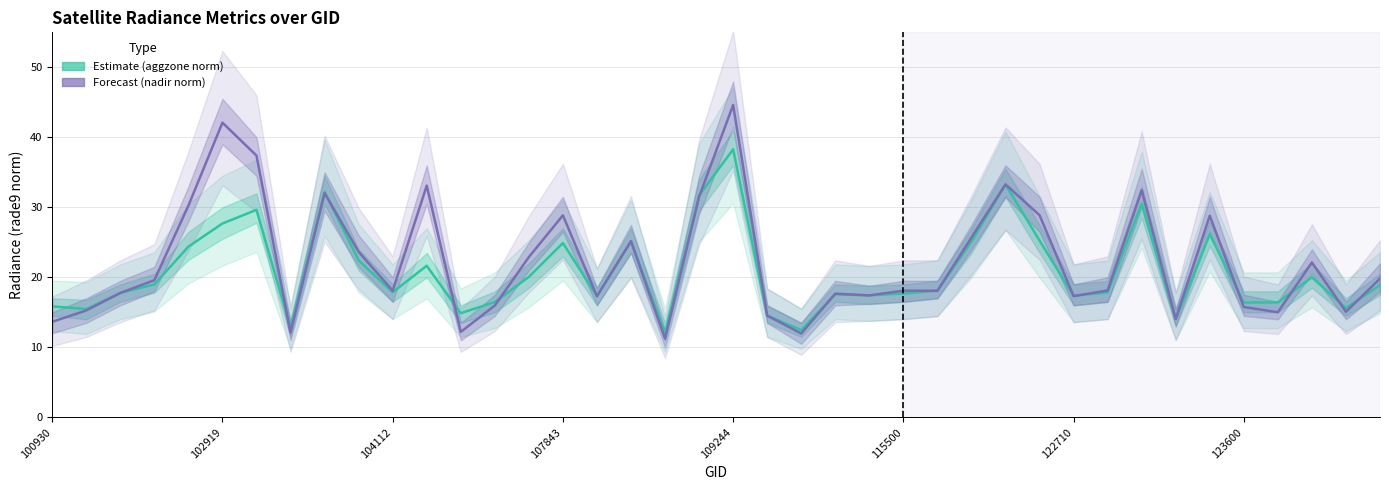

What is the average value of the Estimate (aggzone norm) series?

20.8